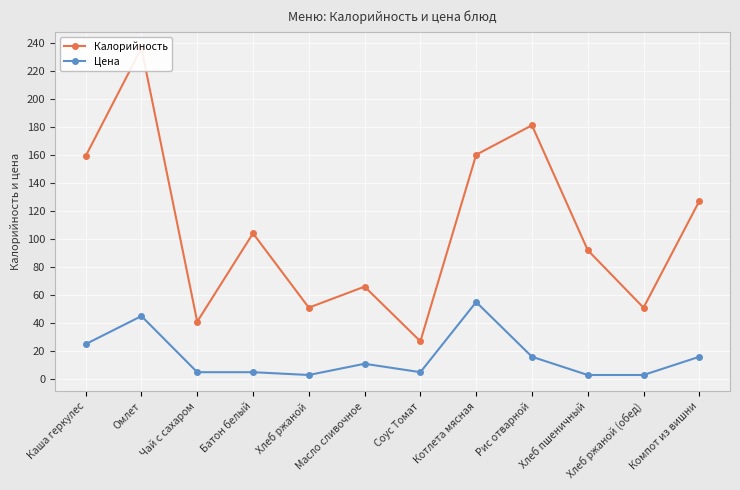

What is the difference between the maximum and second lowest values in the Цена series?

52